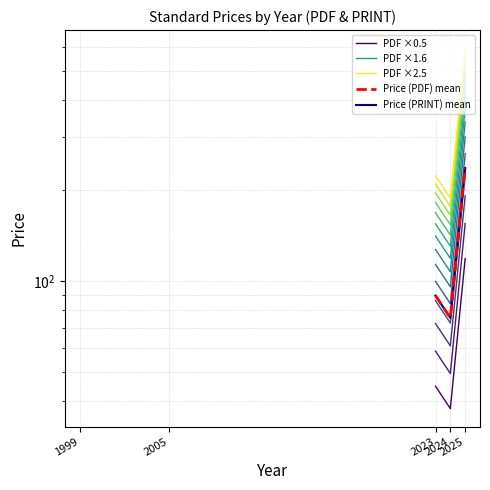

What value does the PDF ×2.5 series have at 2023?

223.8